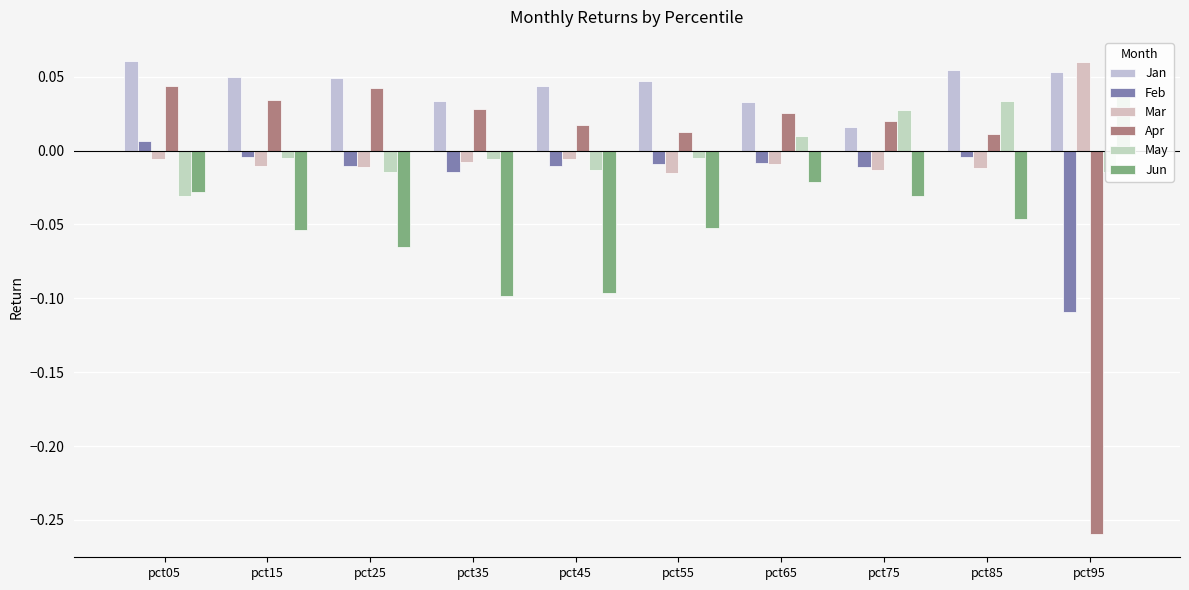

Rank the series at pct45 from highest to lowest value.

Jan, Apr, Mar, Feb, May, Jun